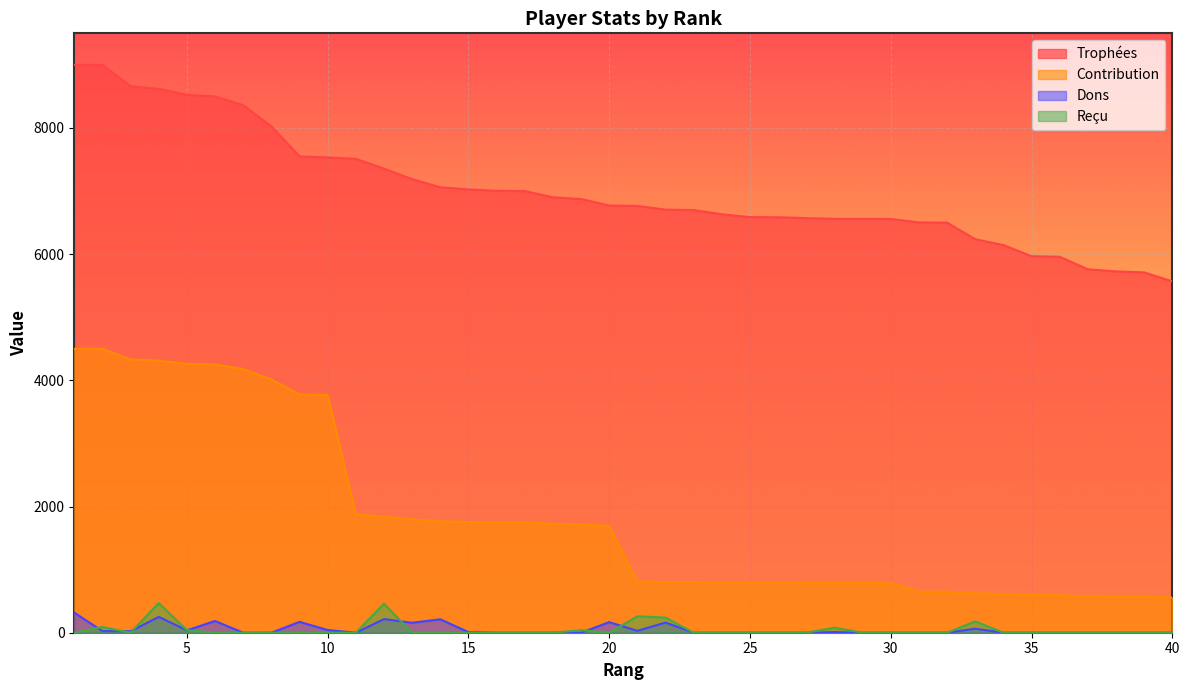

Does the chart display data point markers on the line(s)?

No